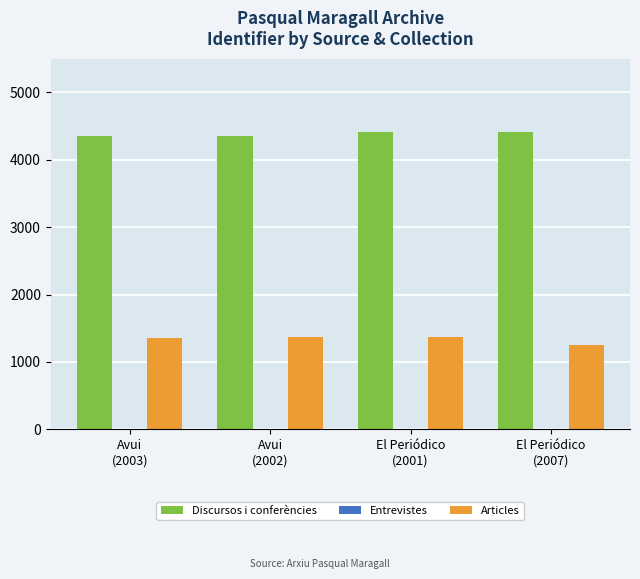

What is the difference between the highest and lowest values at Avui
(2002)?

2987